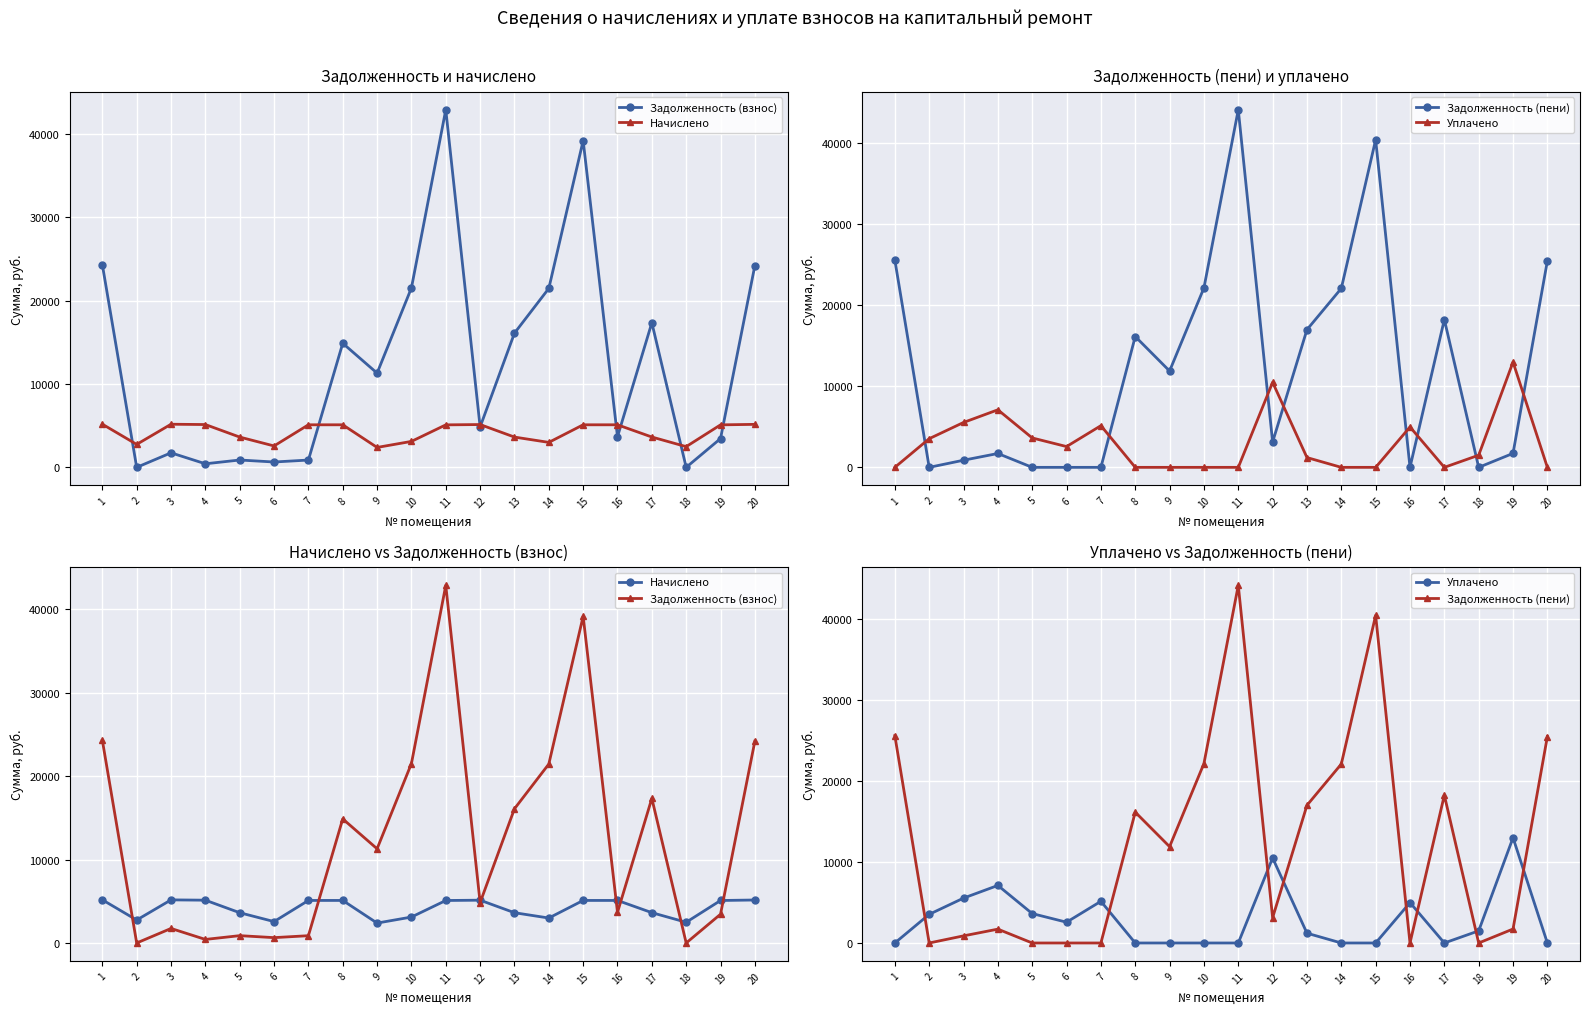

What is the value of the Задолженность (пени) point at the 20th from the left?

25494.9